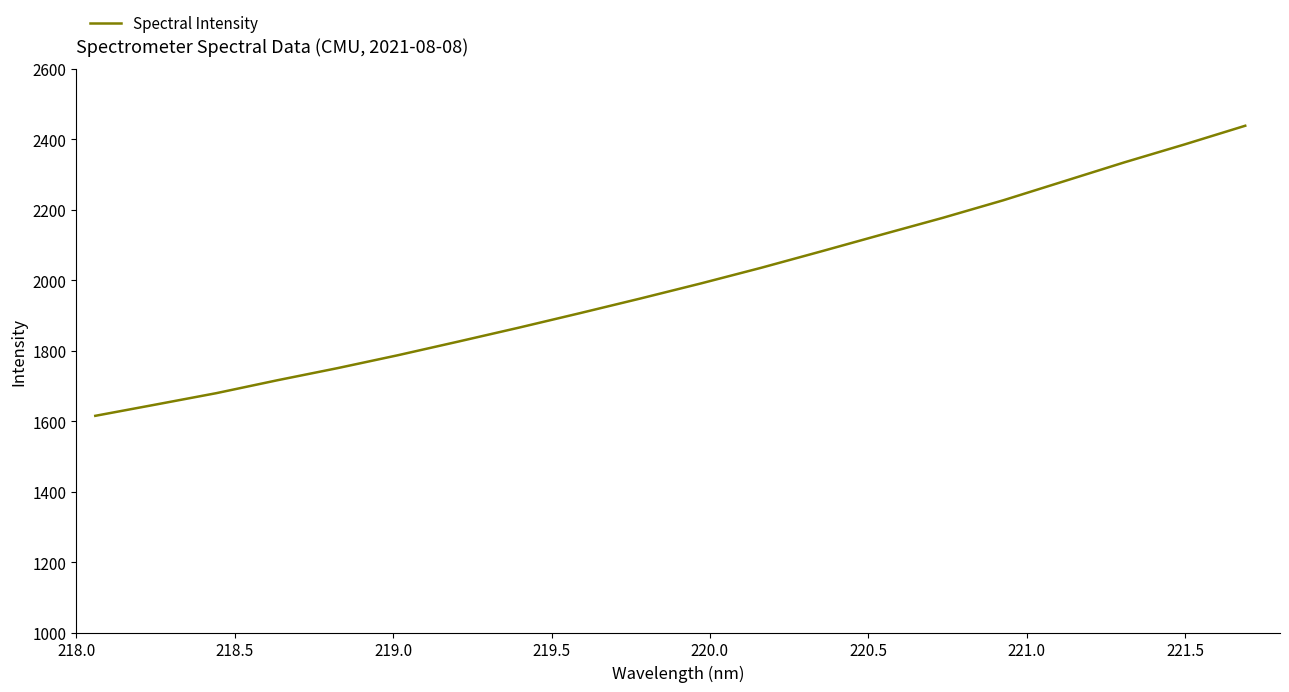

What is the difference between the maximum and minimum values?

823.7